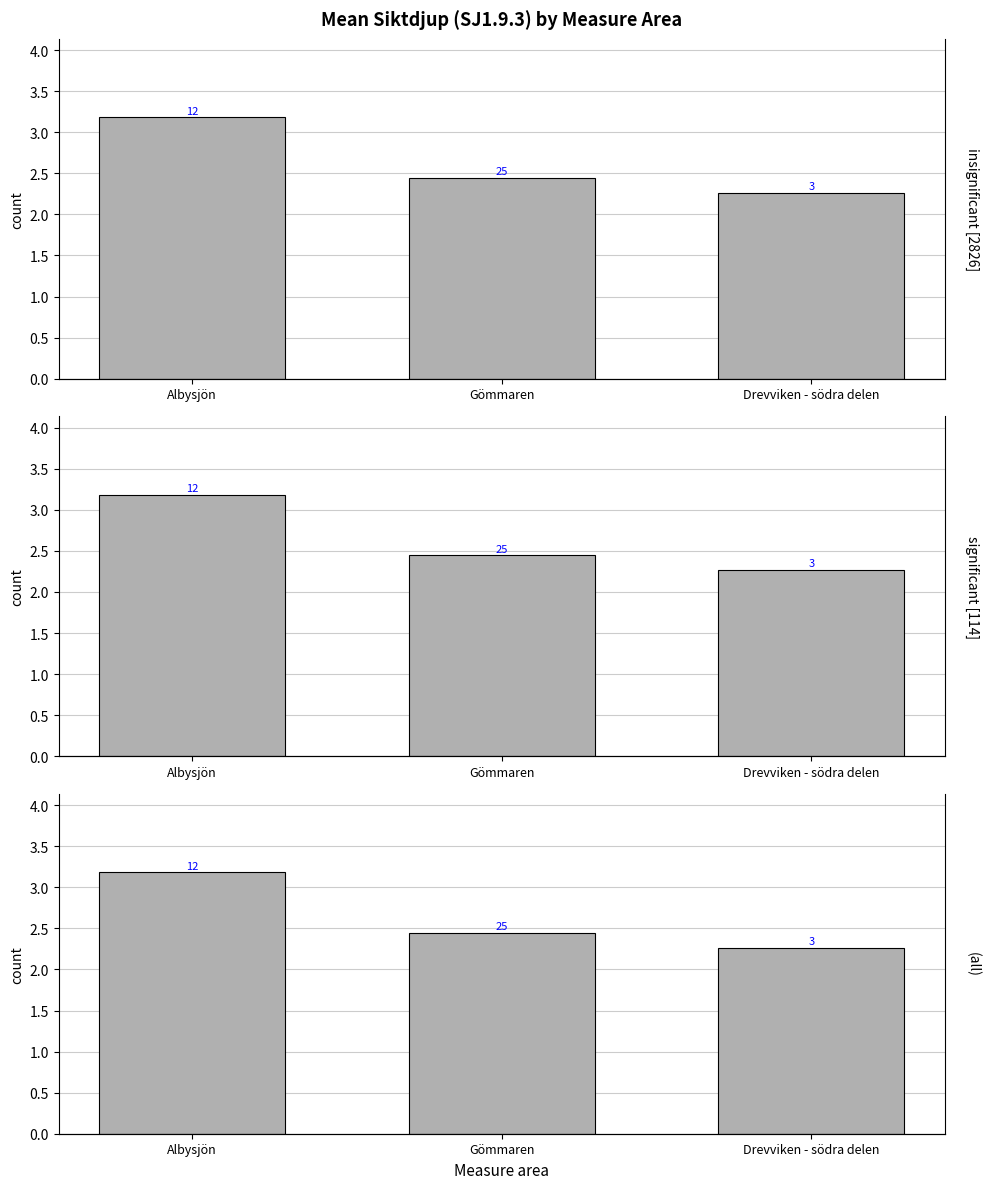

What is the minimum value shown in the chart?

2.3